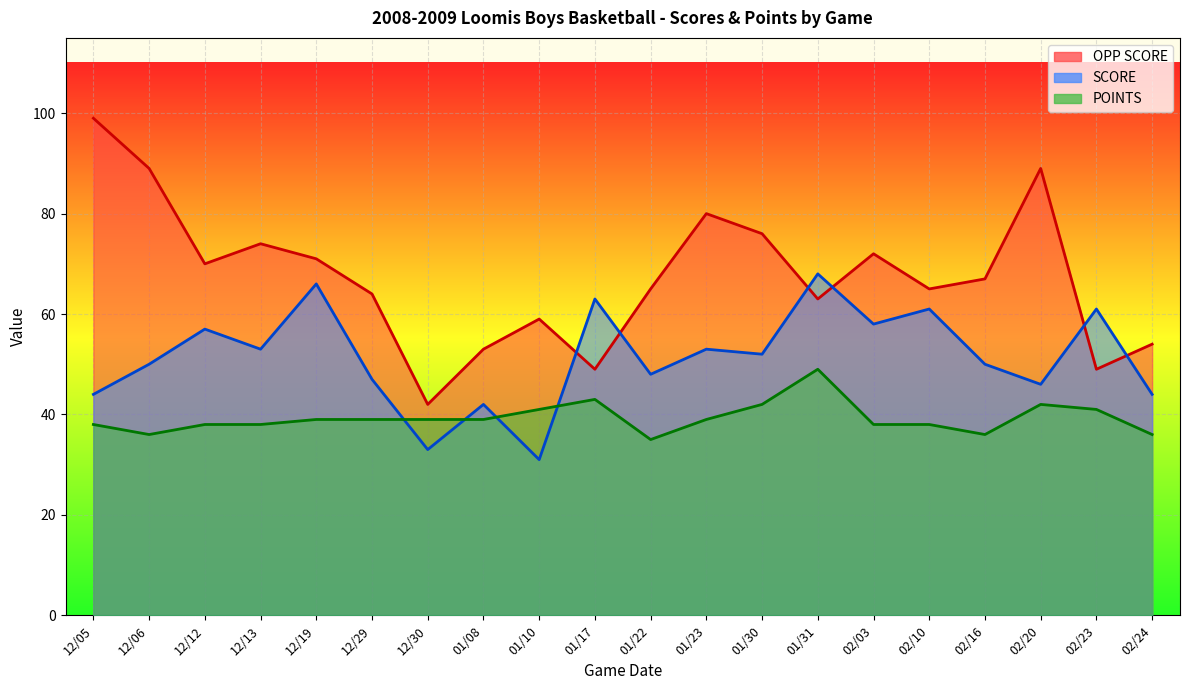

Rank the categories by SCORE value from lowest to highest.

01/10, 12/30, 01/08, 12/05, 02/24, 02/20, 12/29, 01/22, 12/06, 02/16, 01/30, 12/13, 01/23, 12/12, 02/03, 02/10, 02/23, 01/17, 12/19, 01/31